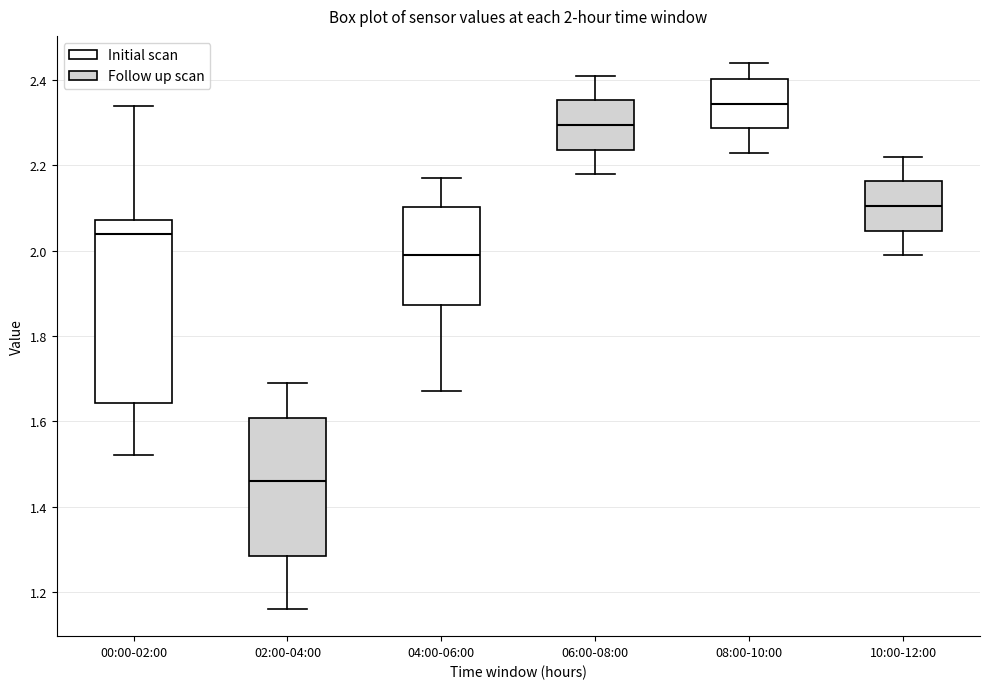

Which box has the highest median line?

08:00-10:00